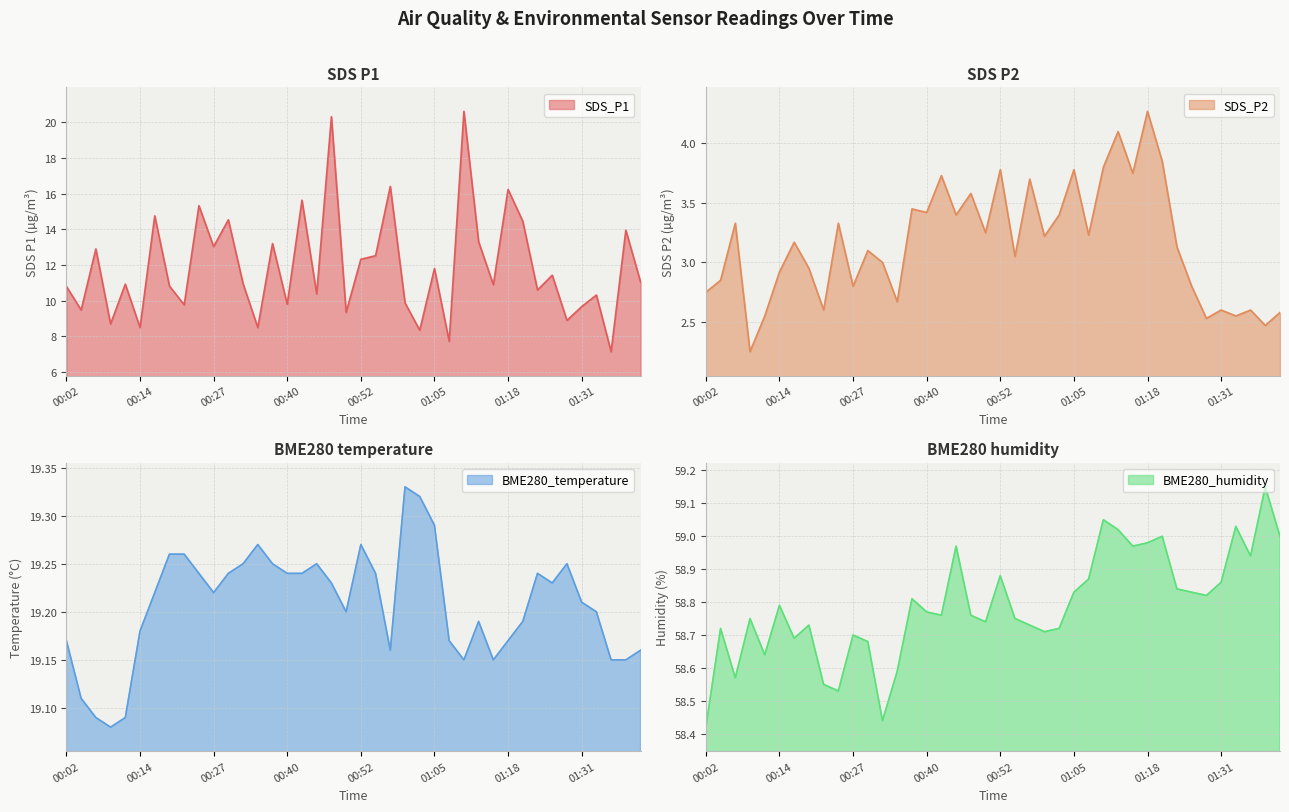

Is the value of SDS_P2 at 00:07 greater than the value of SDS_P1 at 00:50?

No